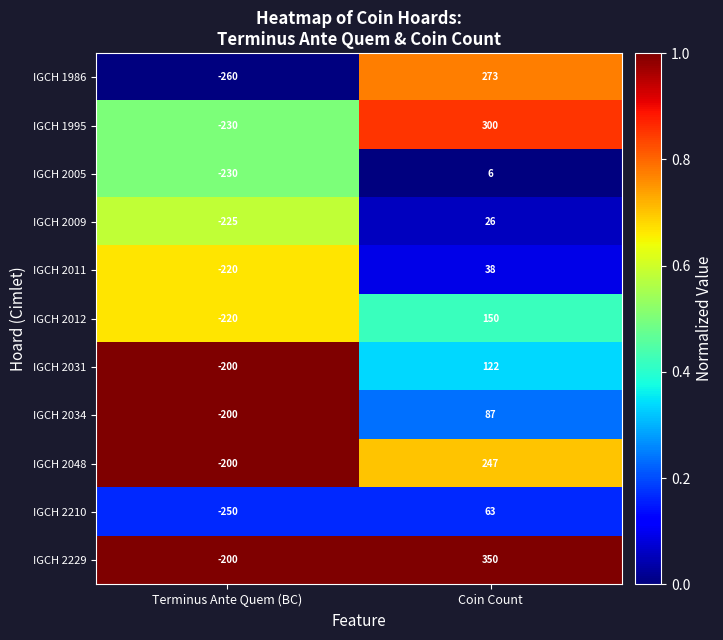

At which label is IGCH 2031 closest to -39?

Terminus Ante Quem (BC)